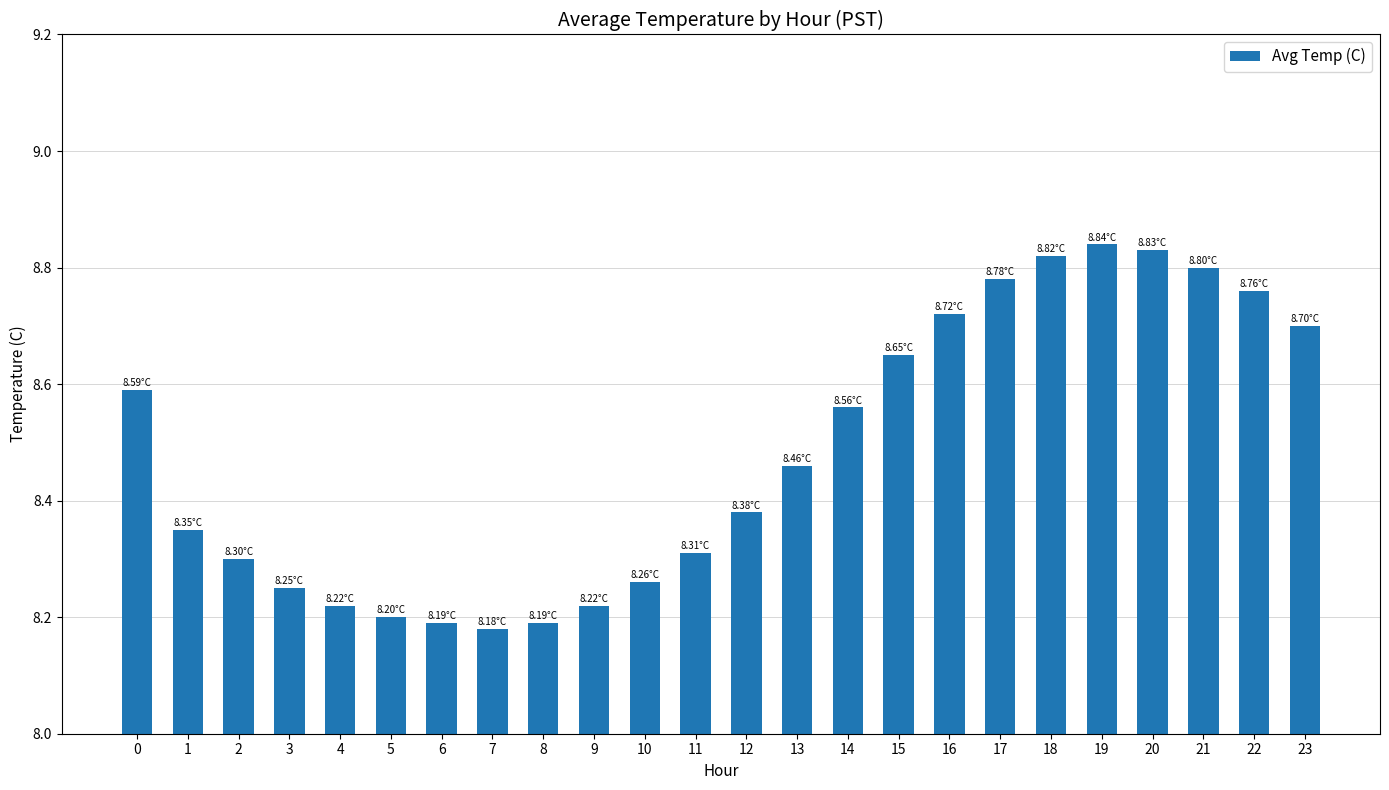

What is the difference between the values at 17 and 10?

0.5